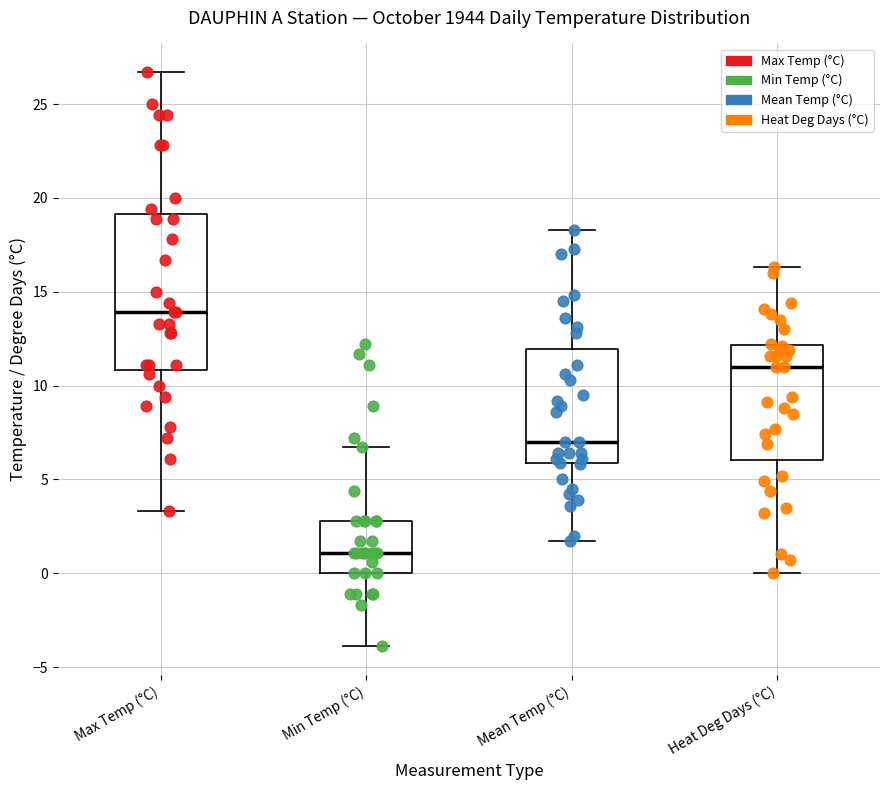

Which box is the tallest, from its lower edge to its upper edge?

Max Temp (°C)